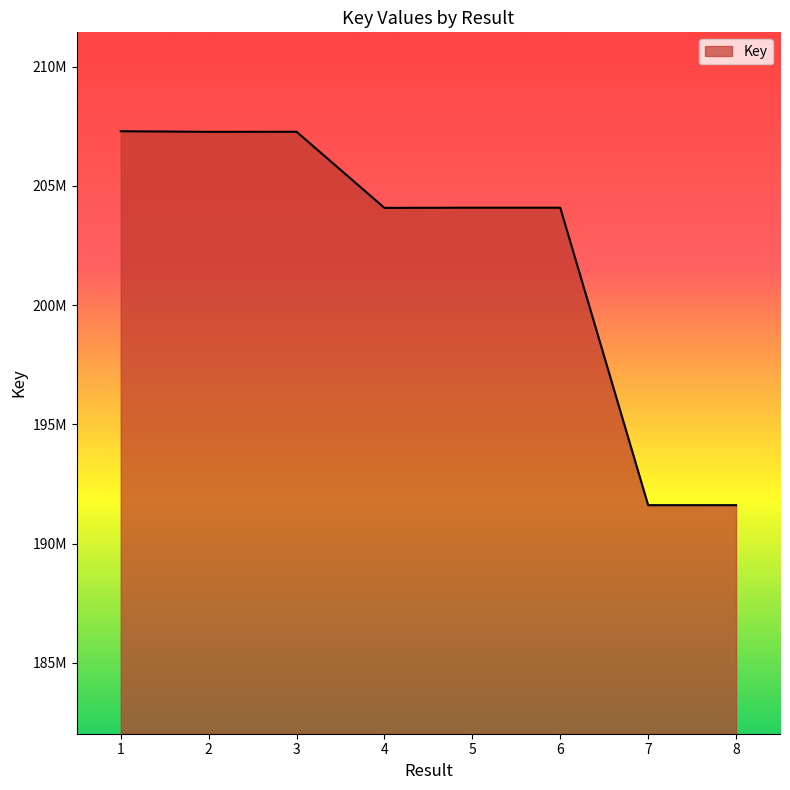

List the labels in order of value, smallest first.

8, 7, 4, 6, 5, 2, 3, 1